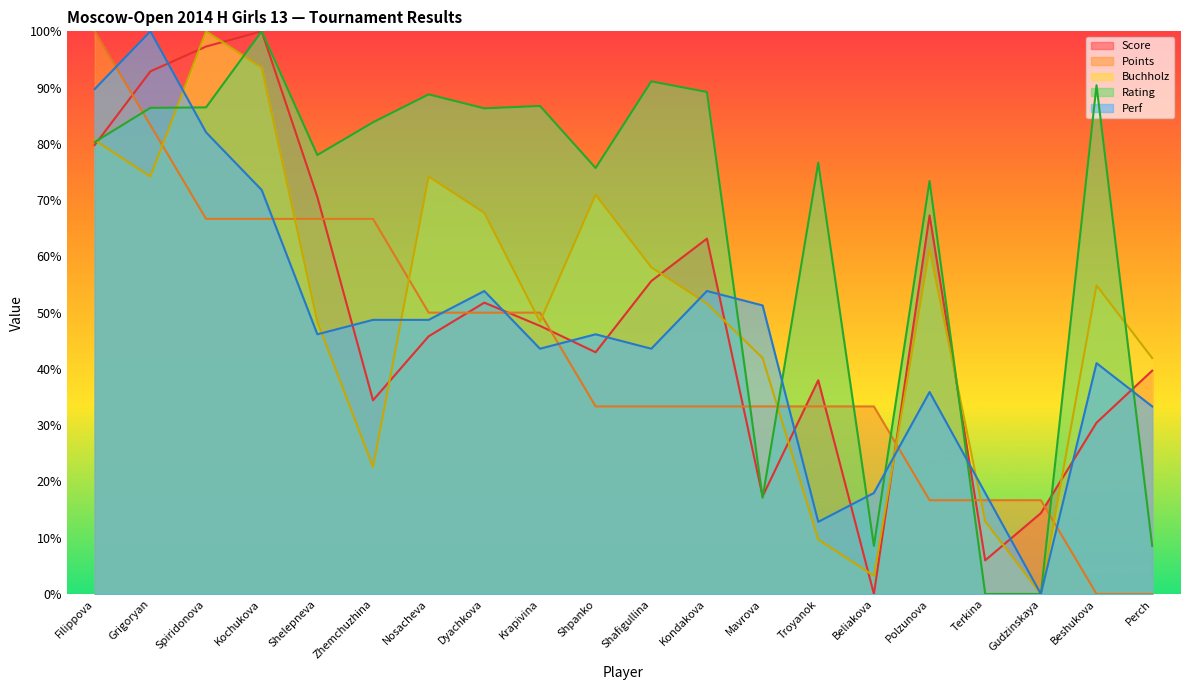

What is the difference between the maximum and minimum values in the Perf series?

100.0